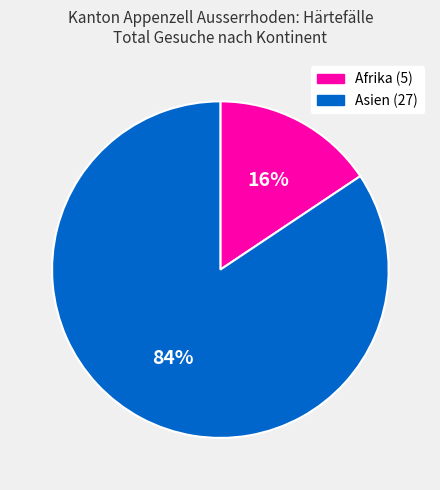

To the nearest percent, what is the combined percentage of Asien and Afrika?

100%